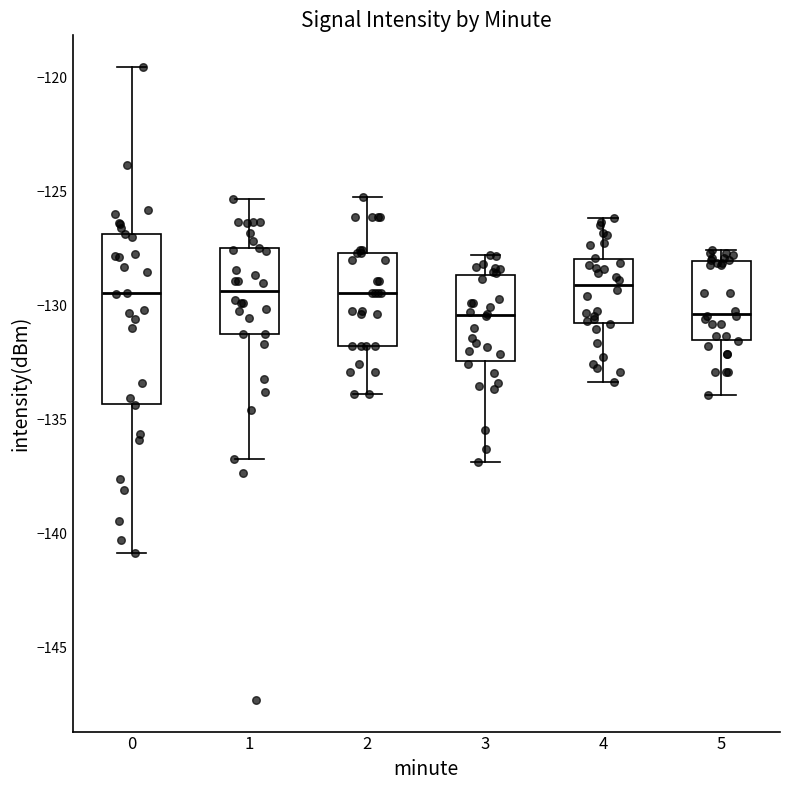

Reading left to right, read every box against the y-axis: the position of its median line, the range the box covers, and the ends of its whiskers. The values are not printed on the chart, so give them approximately, as read against the axis.

0: median -129.5, box -134.5 to -127.0, whiskers -141.0 to -119.5
1: median -129.5, box -131.0 to -127.5, whiskers -136.5 to -125.5
2: median -129.5, box -132.0 to -127.5, whiskers -134.0 to -125.0
3: median -130.5, box -132.5 to -128.5, whiskers -137.0 to -128.0
4: median -129.0, box -131.0 to -128.0, whiskers -133.5 to -126.0
5: median -130.5, box -131.5 to -128.0, whiskers -134.0 to -127.5